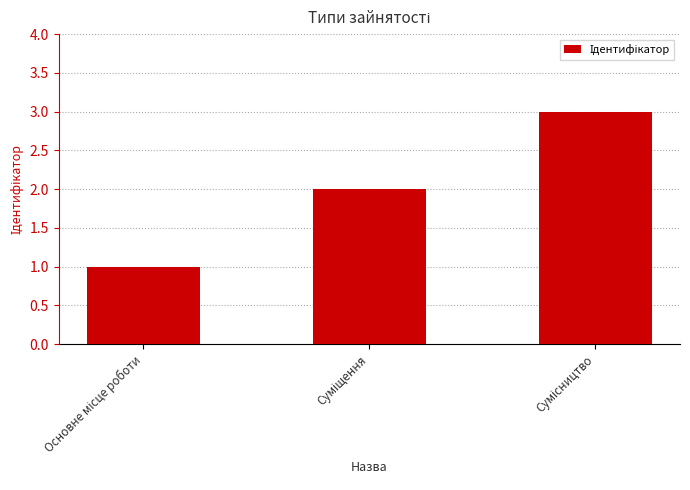

How many data points does each series have?

3